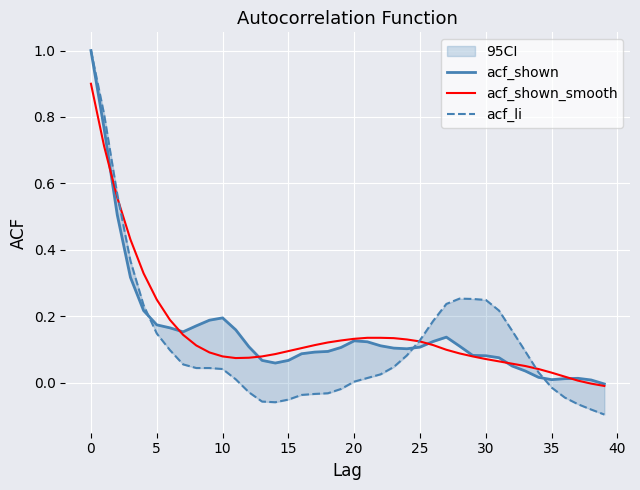

At how many categories does at least one series exceed 0?

39